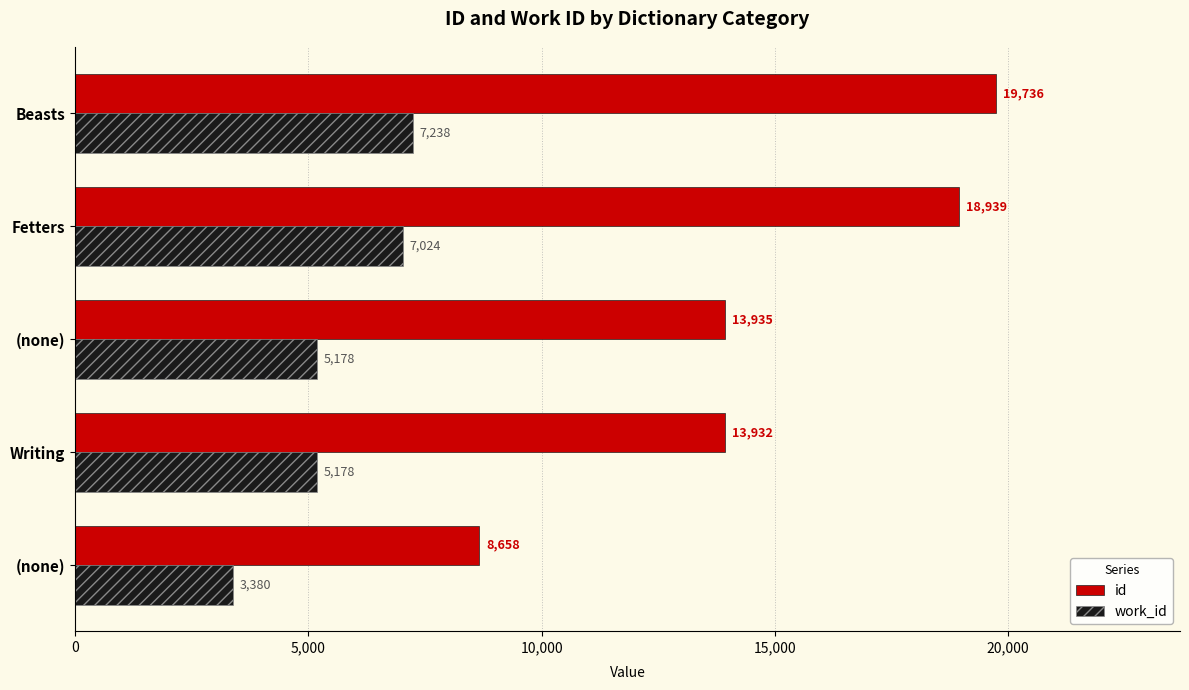

Count the number of categories in the chart.

5